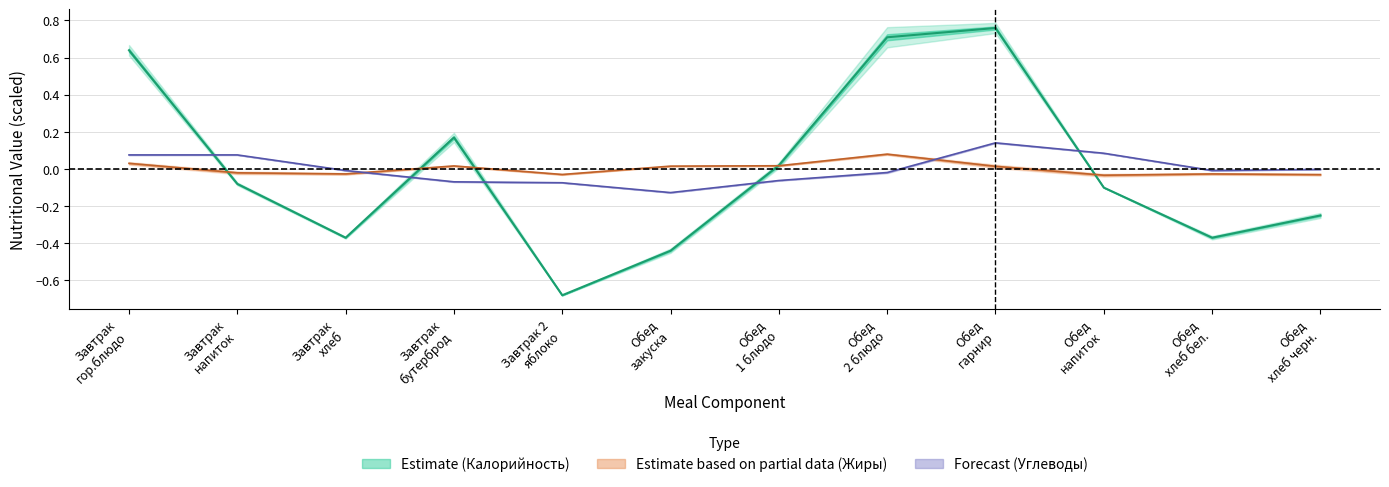

Which category has the lowest value in the Жиры series?

Обед напиток